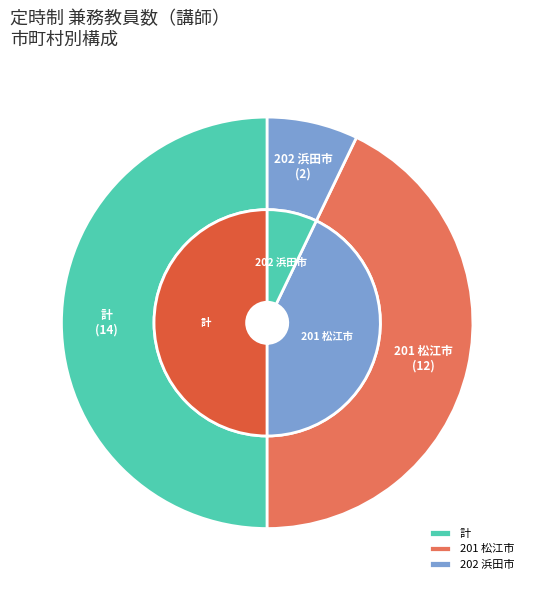

Is the sum of 201 松江市 and 計 greater than half?

Yes